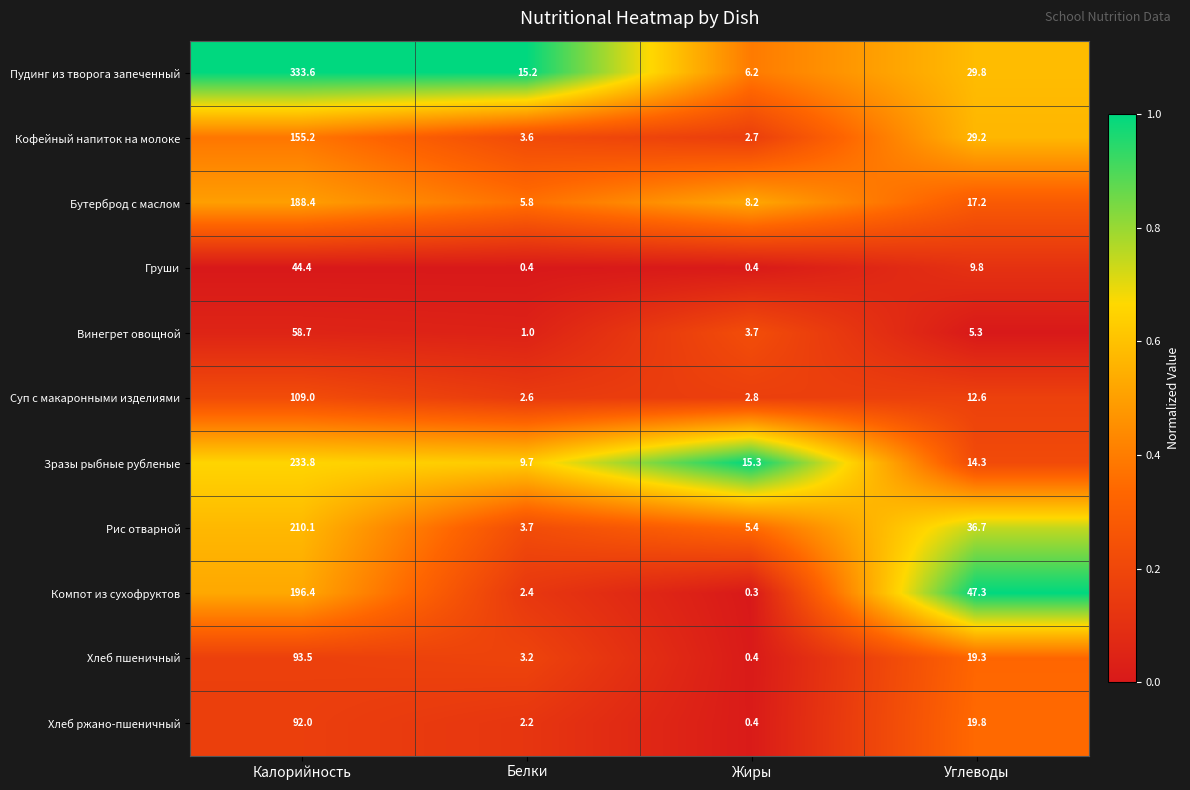

What is the greatest value displayed?

333.6